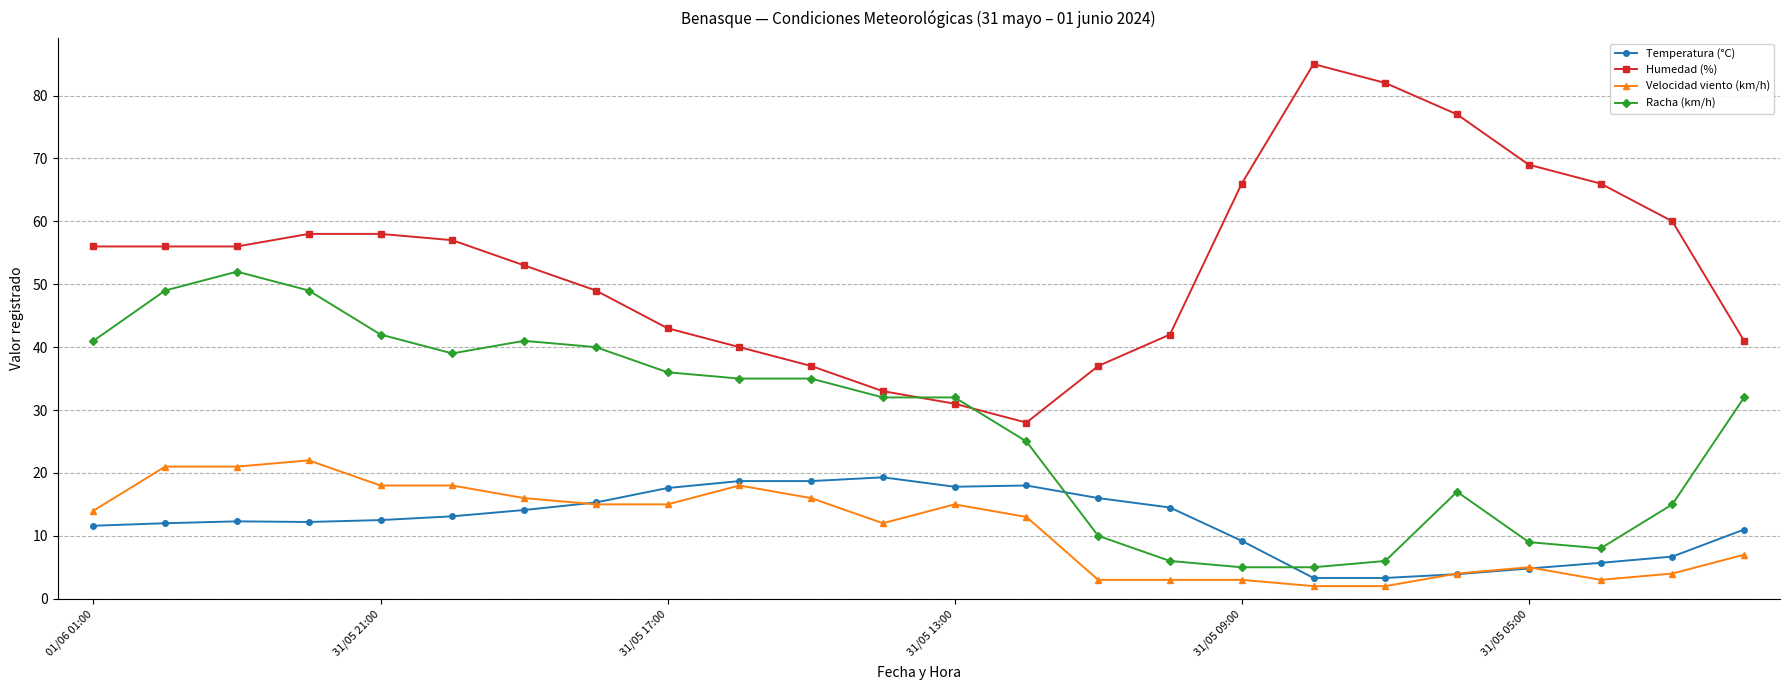

What is the maximum value for Humedad (%)?

85.0